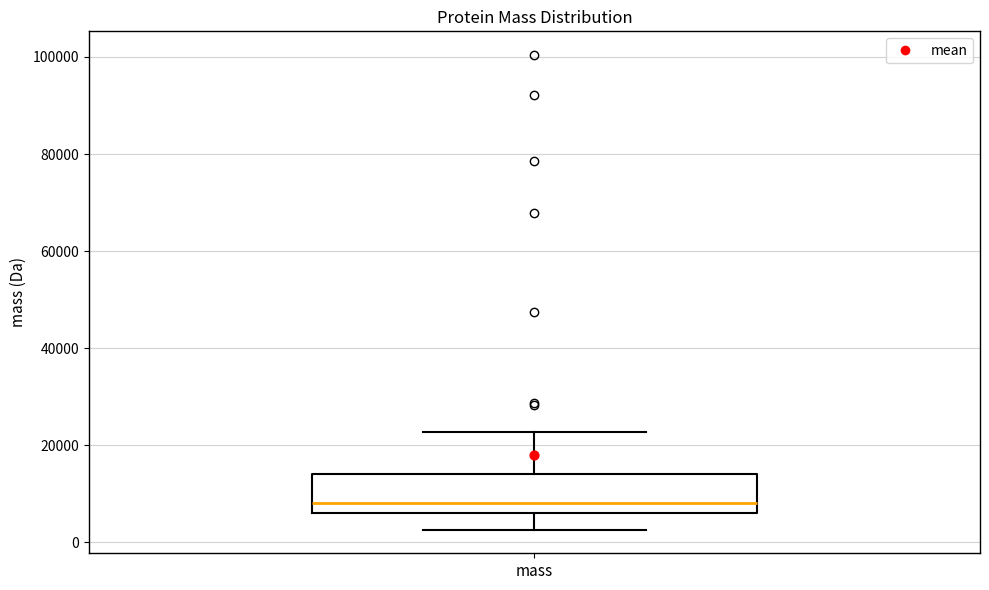

Read this box plot against the y-axis: the position of the median line, the range covered by the box, and the ends of both whiskers. The values are not printed on the chart, so give them approximately, as read against the axis.

median 8000, box 6000 to 14000, whiskers 2000 to 22000